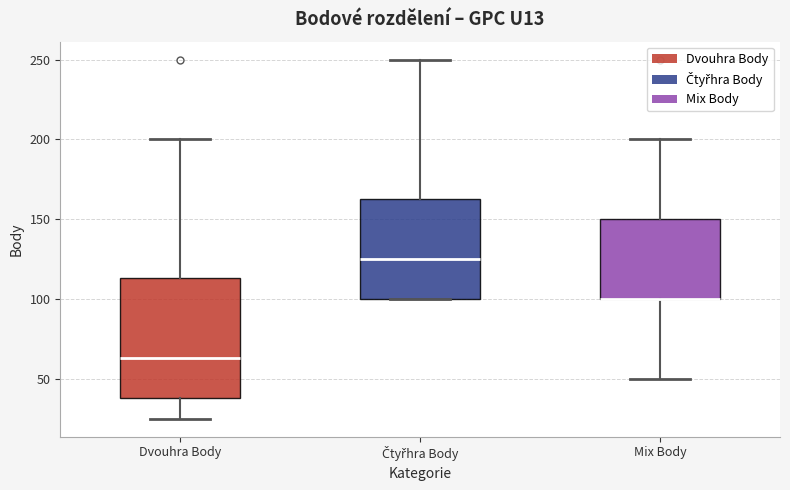

Reading left to right, read every box against the y-axis: the position of its median line, the range the box covers, and the ends of its whiskers. The values are not printed on the chart, so give them approximately, as read against the axis.

Dvouhra Body: median 65, box 40 to 115, whiskers 25 to 200
Čtyřhra Body: median 125, box 100 to 165, whiskers 100 to 250
Mix Body: median 100 (drawn on the box's lower edge), box 100 to 150, whiskers 50 to 200